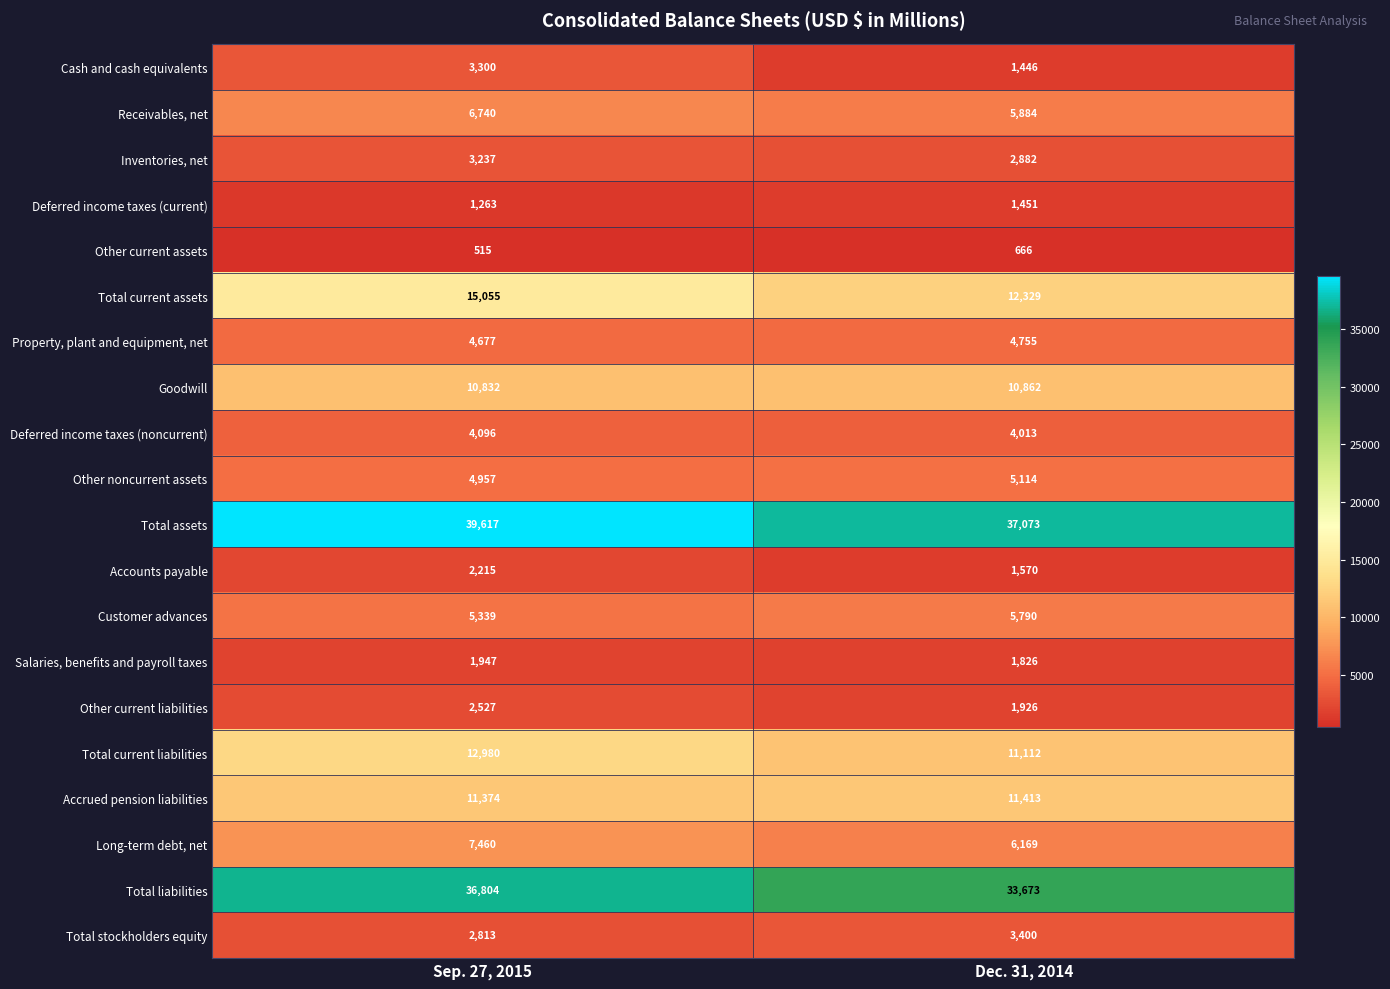

Which series has the largest total across all categories?

Total assets